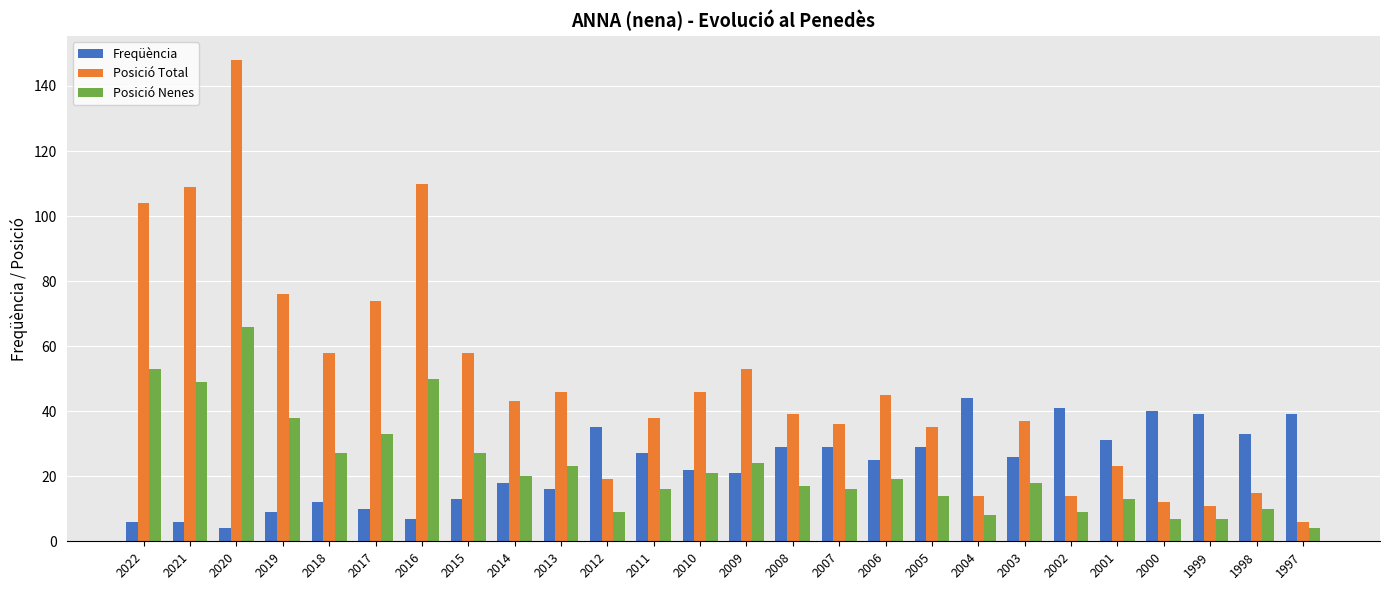

Where does the Posició Nenes series first go above 19?

2022